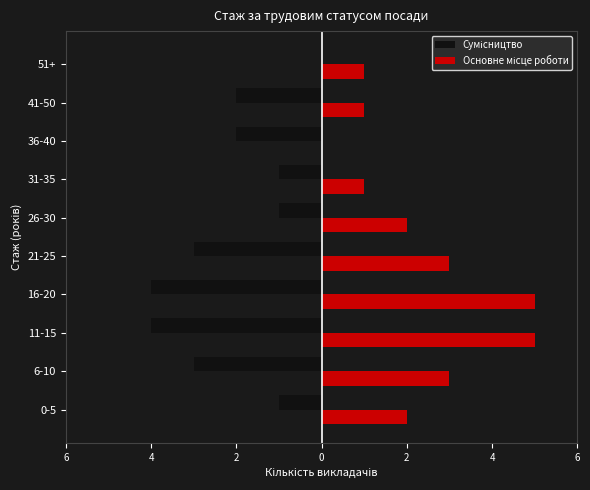

List the series in order of their peak value, highest first.

Основне місце роботи, Сумісництво